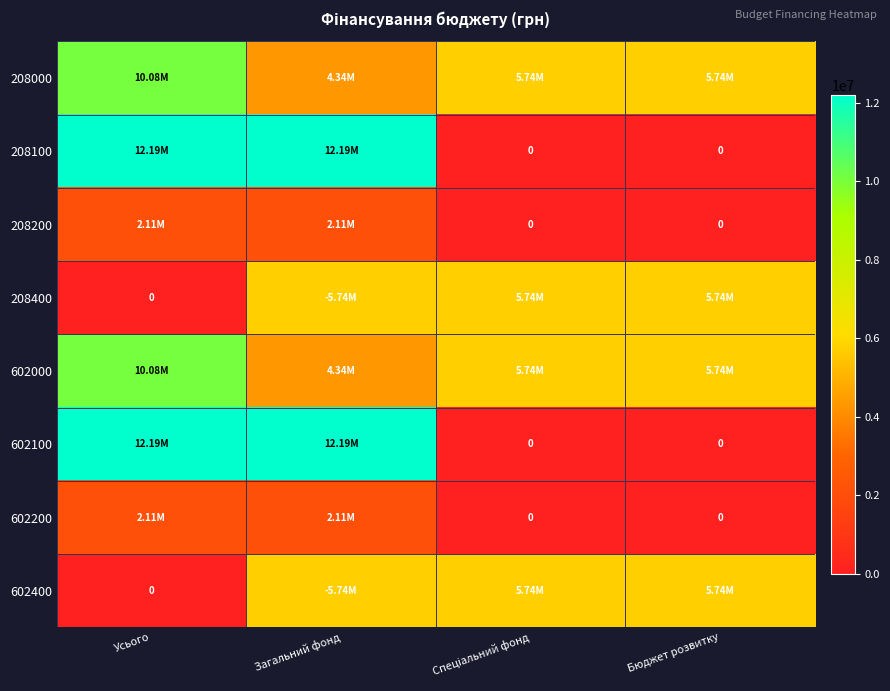

What is the average value of the 602000 series?

6475578.5